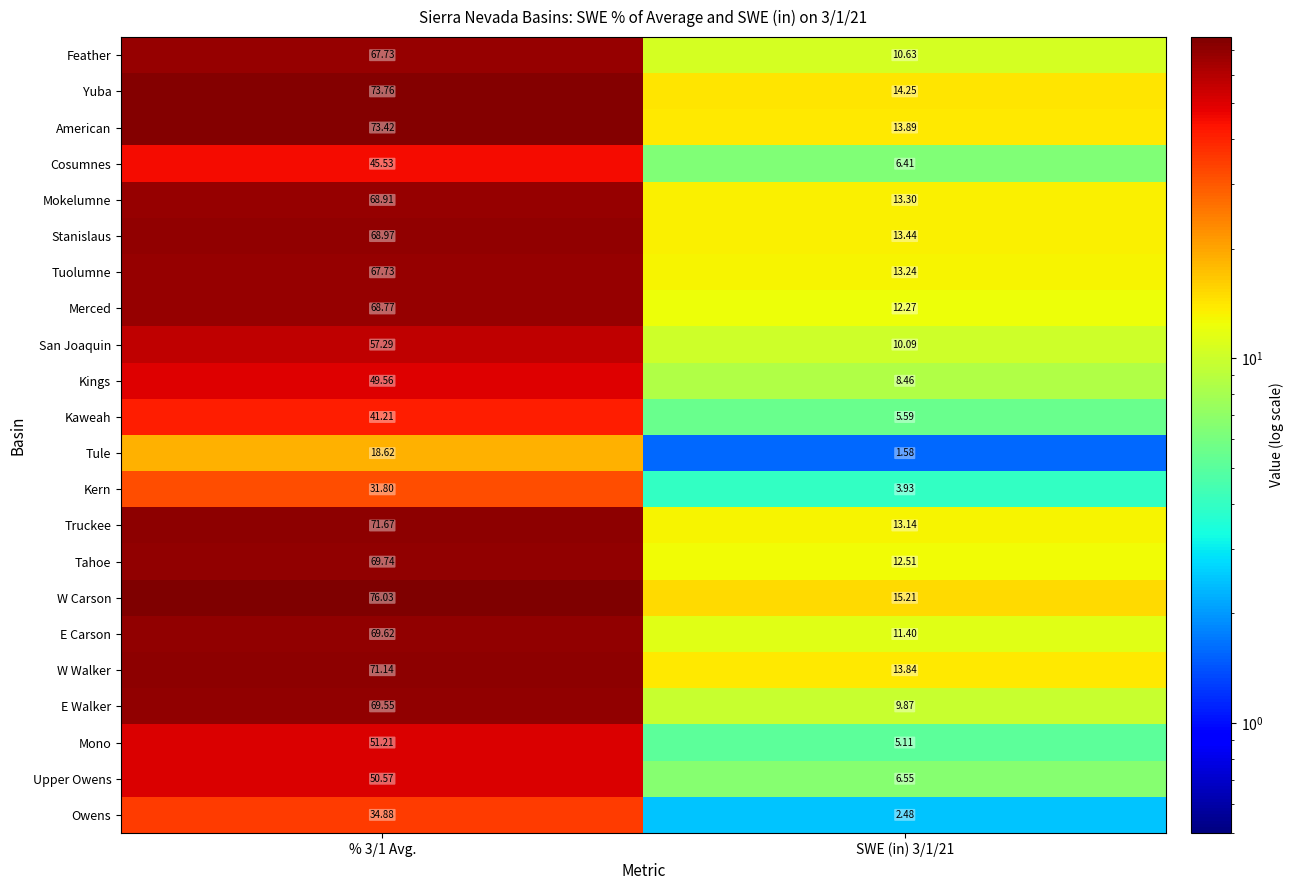

Rank the series at SWE (in) 3/1/21 from lowest to highest value.

Tule, Owens, Kern, Mono, Kaweah, Cosumnes, Upper Owens, Kings, E Walker, San Joaquin, Feather, E Carson, Merced, Tahoe, Truckee, Tuolumne, Mokelumne, Stanislaus, W Walker, American, Yuba, W Carson